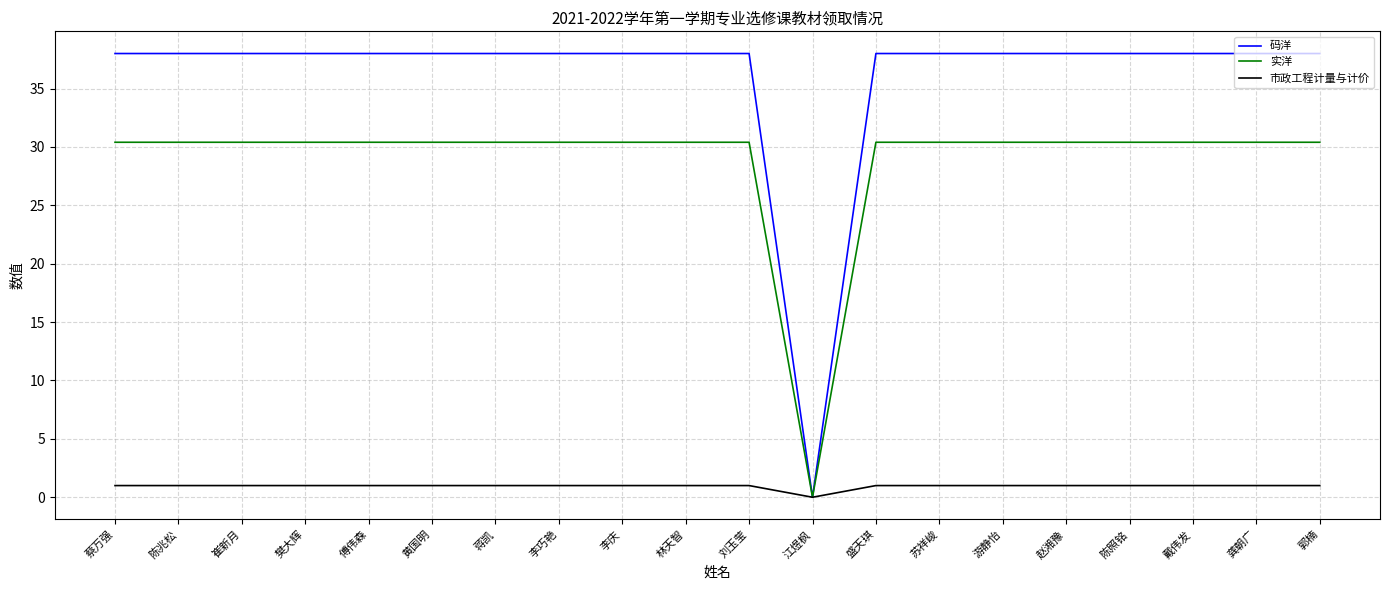

What are all the series names shown in the legend?

码洋, 实洋, 市政工程计量与计价